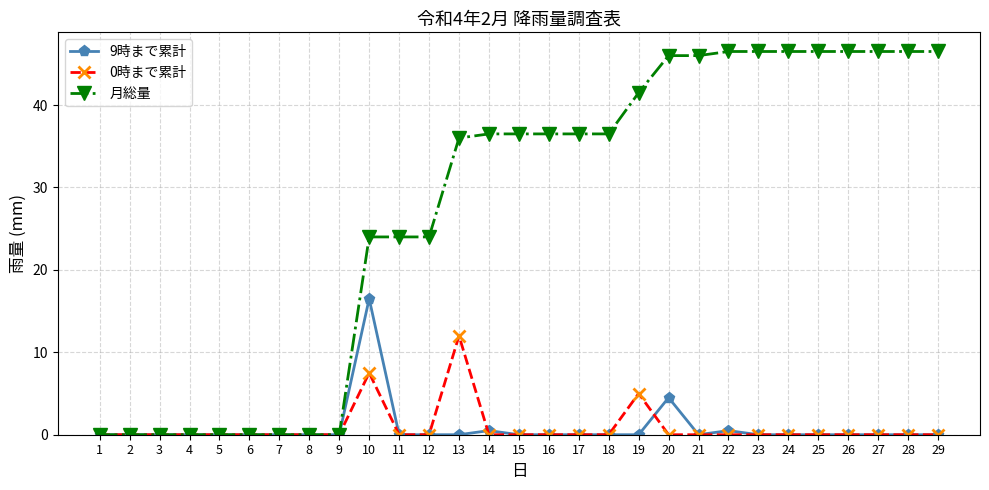

Rank the series by their maximum value, from highest to lowest.

月総量, 9時まで累計, 0時まで累計